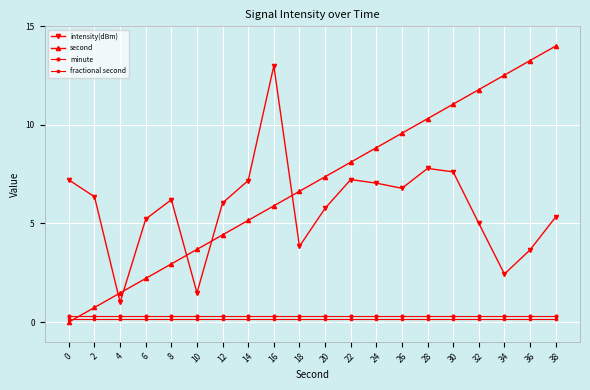

Rank the series at 2 from lowest to highest value.

fractional second, minute, second, intensity(dBm)